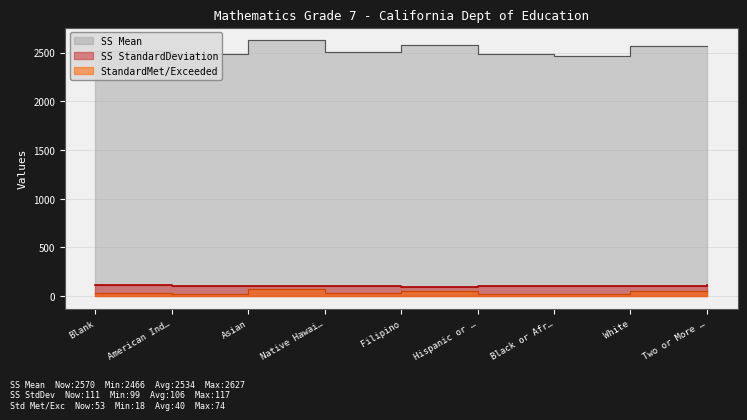

At which category is the sum across all series the highest?

Asian